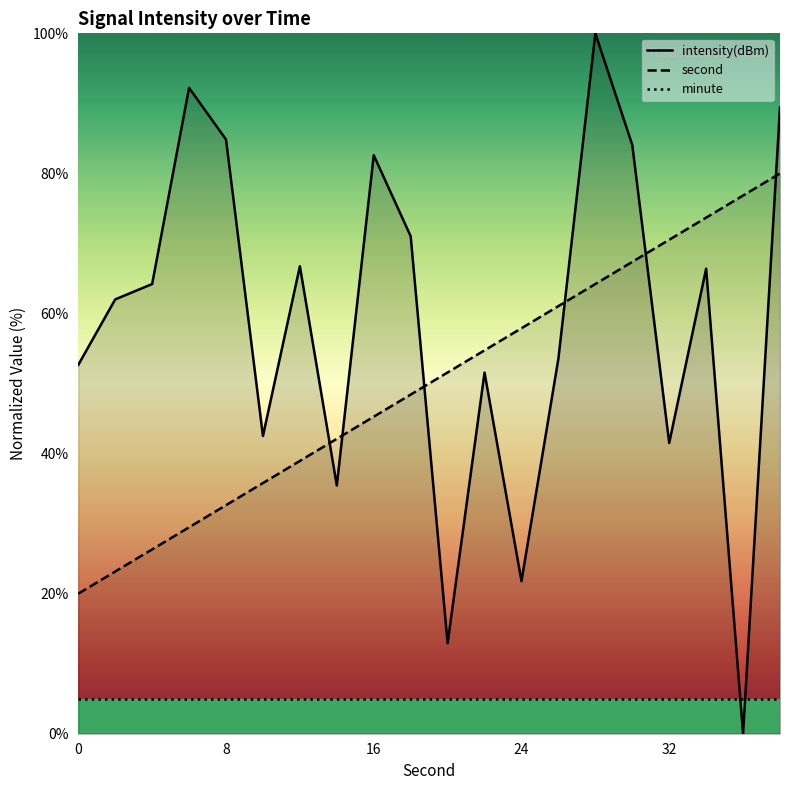

Which series has the largest range (max minus min)?

intensity(dBm)